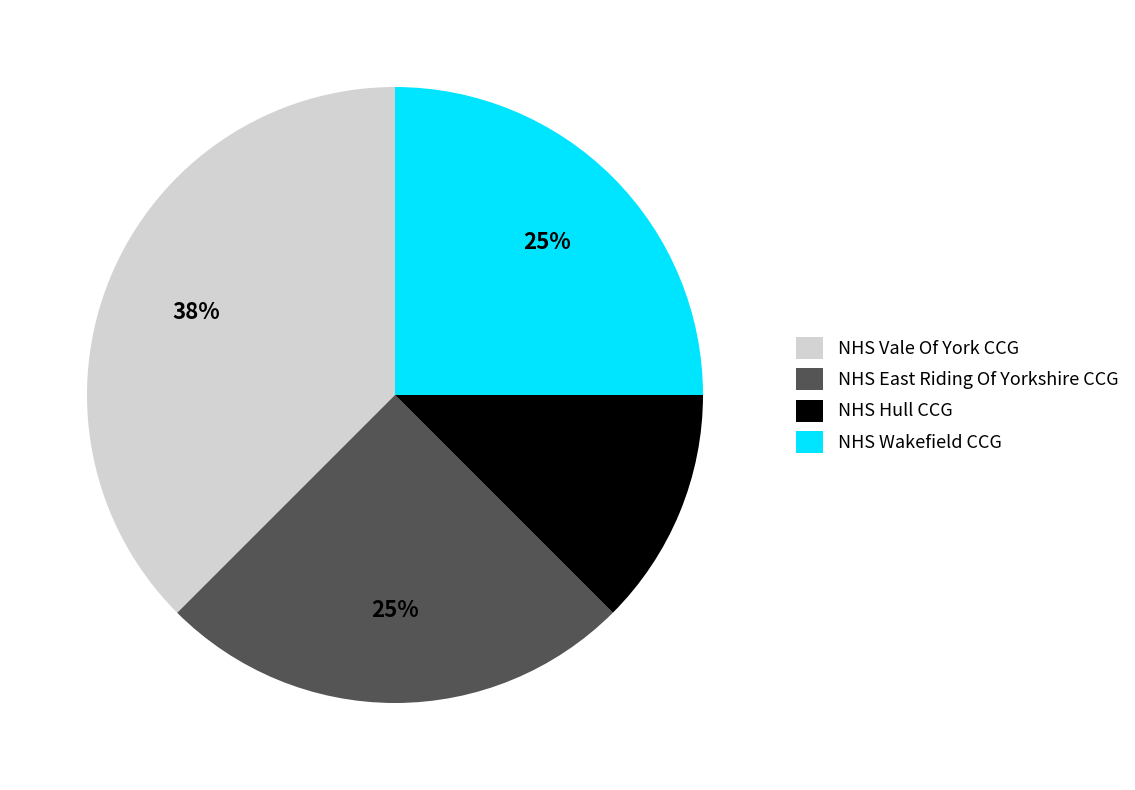

Approximately how many times larger is the value at NHS Hull CCG compared to NHS Vale Of York CCG?

0.3